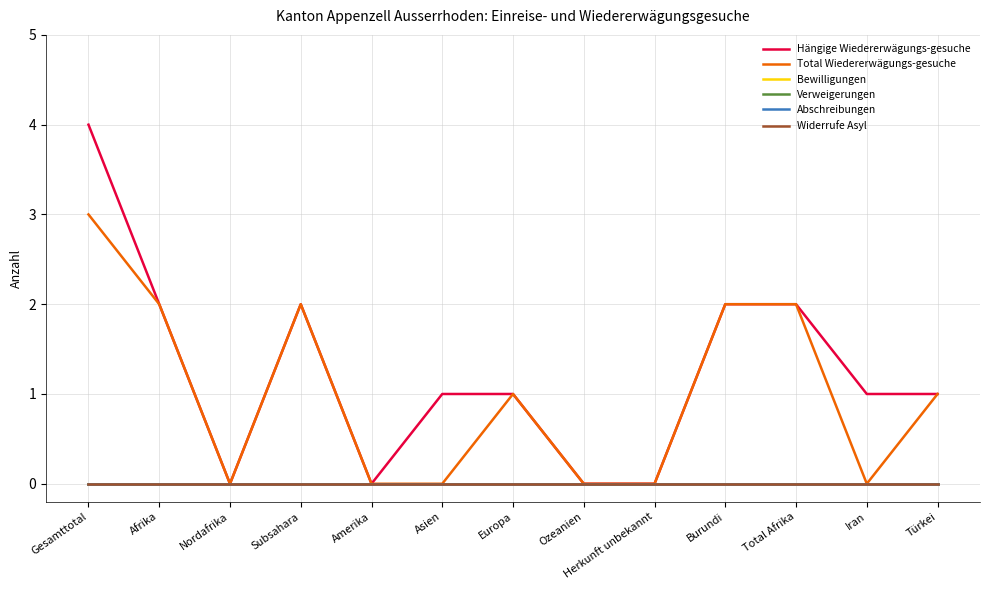

Does the chart display data point markers on the line(s)?

No